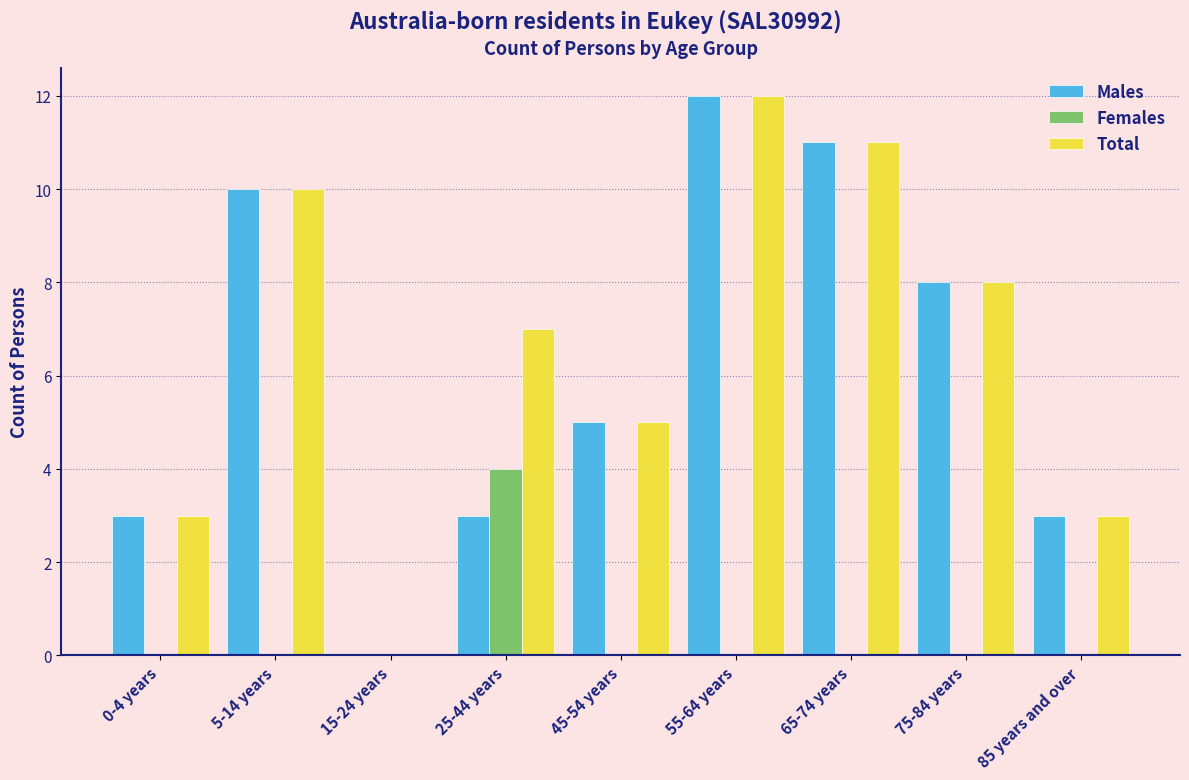

Reading left to right, transcribe all the data shown in this chart.

Males: 0-4 years=3	5-14 years=10	15-24 years=0	25-44 years=3	45-54 years=5	55-64 years=12	65-74 years=11	75-84 years=8	85 years and over=3
Females: 0-4 years=0	5-14 years=0	15-24 years=0	25-44 years=4	45-54 years=0	55-64 years=0	65-74 years=0	75-84 years=0	85 years and over=0
Total: 0-4 years=3	5-14 years=10	15-24 years=0	25-44 years=7	45-54 years=5	55-64 years=12	65-74 years=11	75-84 years=8	85 years and over=3